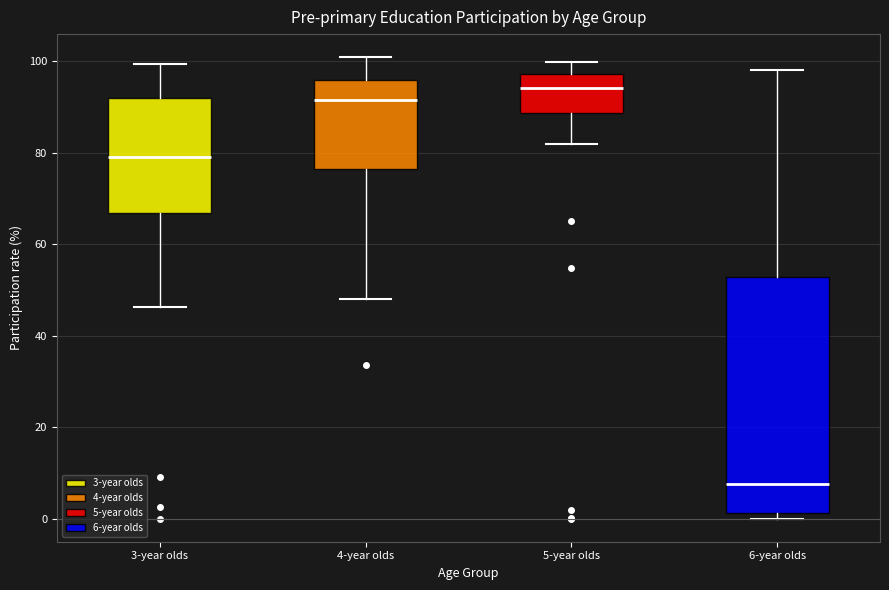

Which box has the lowest median line?

6-year olds